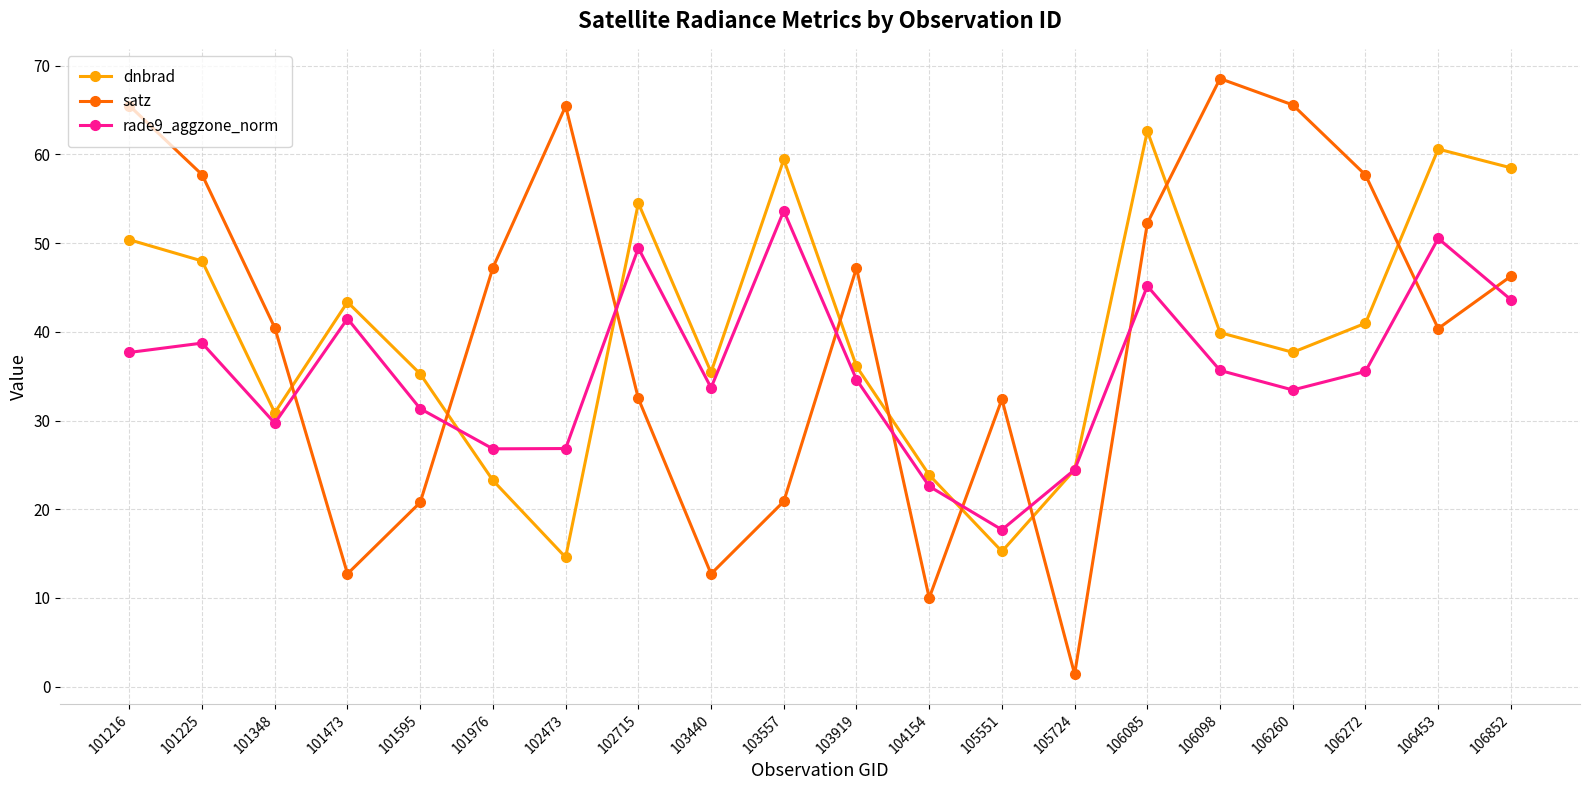

How many distinct data groups are displayed?

3